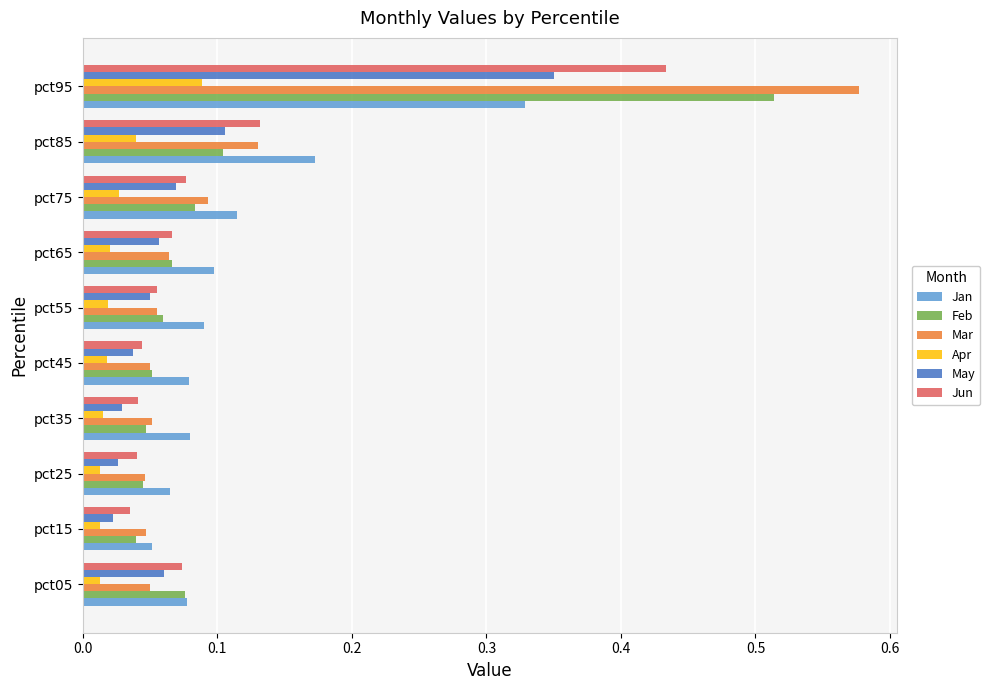

Where is Feb nearest to the value 0?

pct15